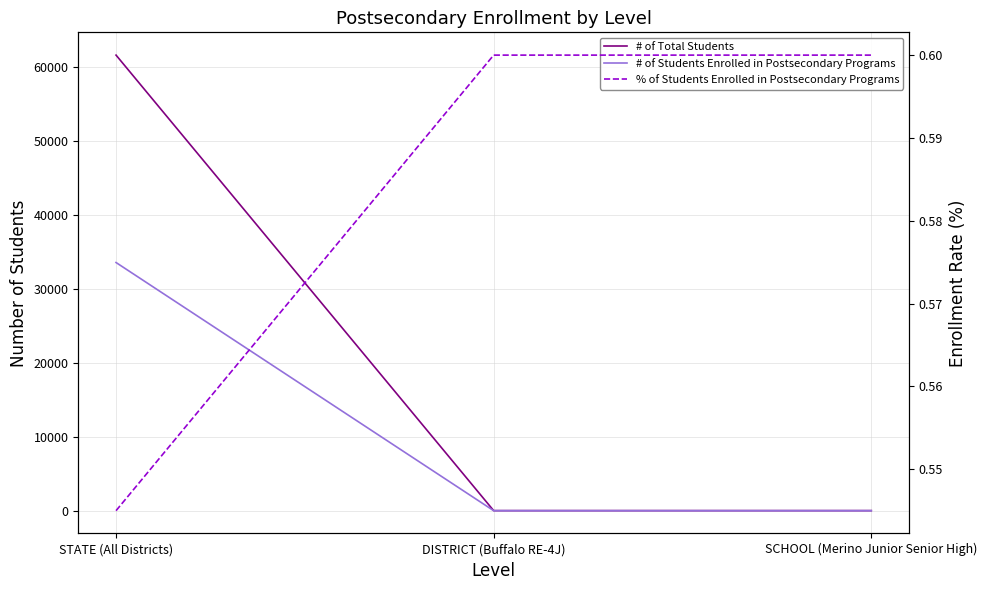

Reading left to right, what are all the values shown in this chart?

# of Total Students: 61643.0	20.0	20.0
# of Students Enrolled in Postsecondary Programs: 33583.0	12.0	12.0
% of Students Enrolled in Postsecondary Programs: 0.5	0.6	0.6